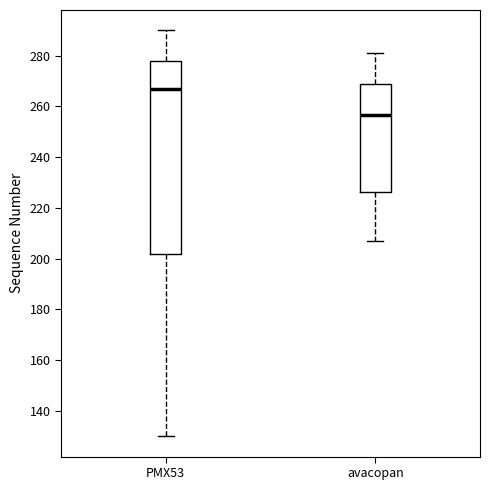

Where does the upper whisker of the box for PMX53 end on the y-axis? The values are not printed on the chart, so give them approximately, as read against the axis.

290